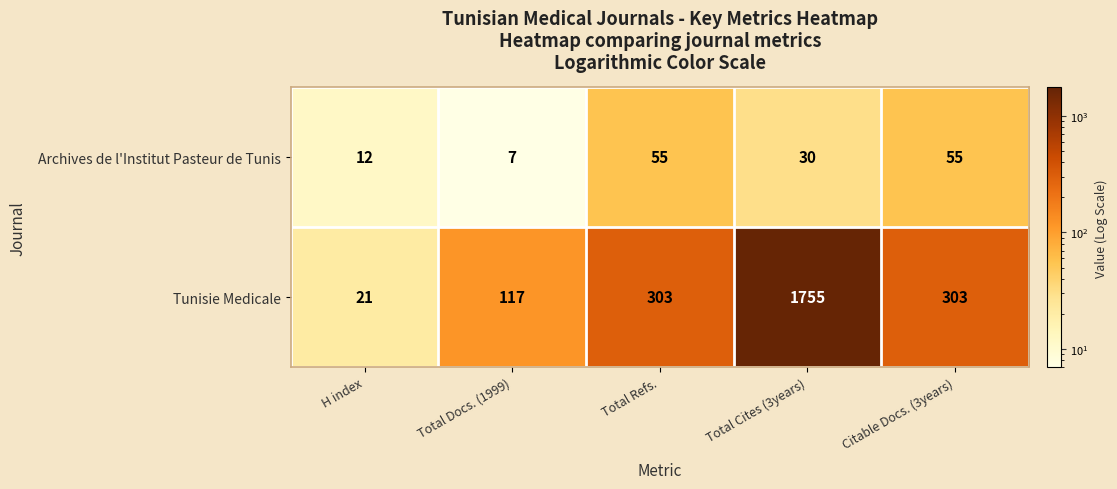

At which label does Archives de l'Institut Pasteur de Tunis first exceed 30?

Total Refs.